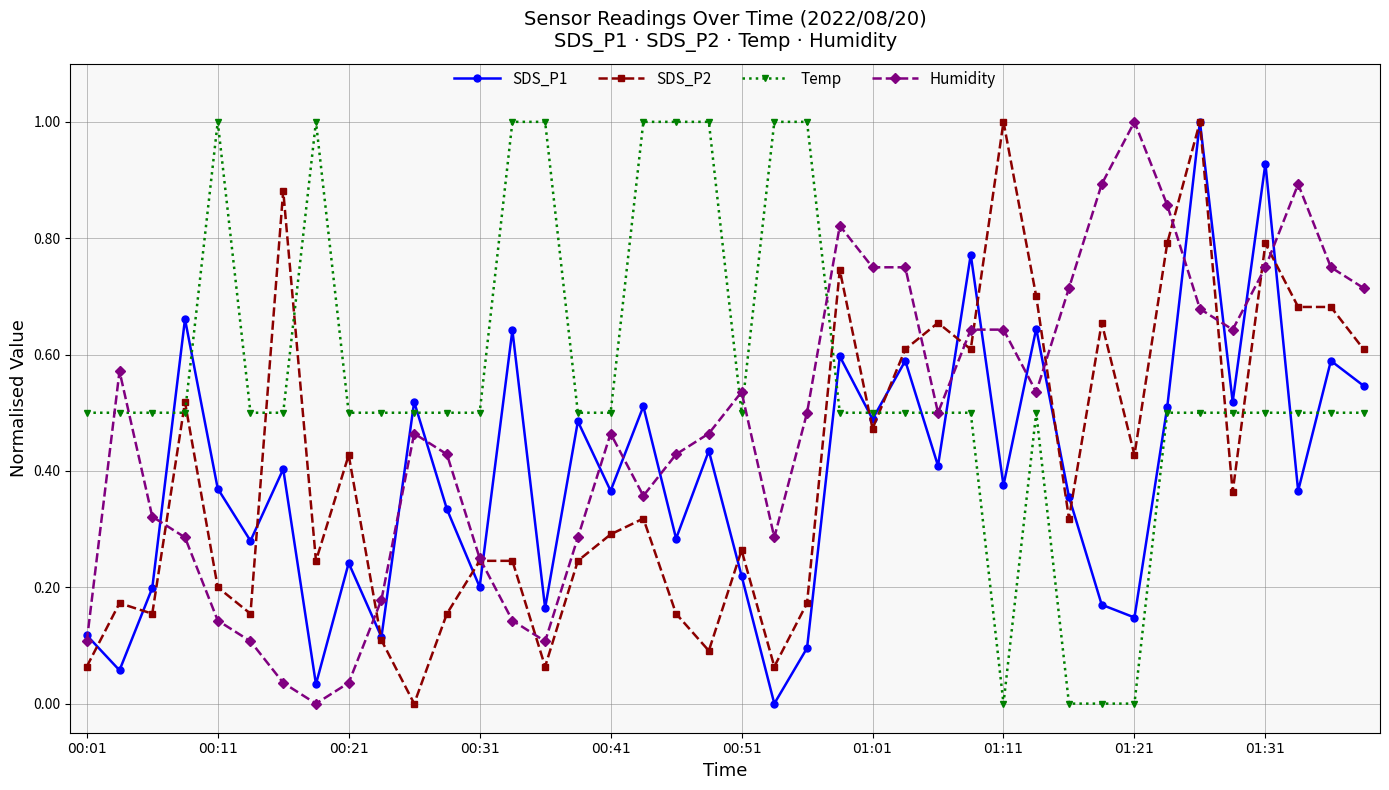

True or false: SDS_P2 has more than 1 points higher than both neighbors.

True